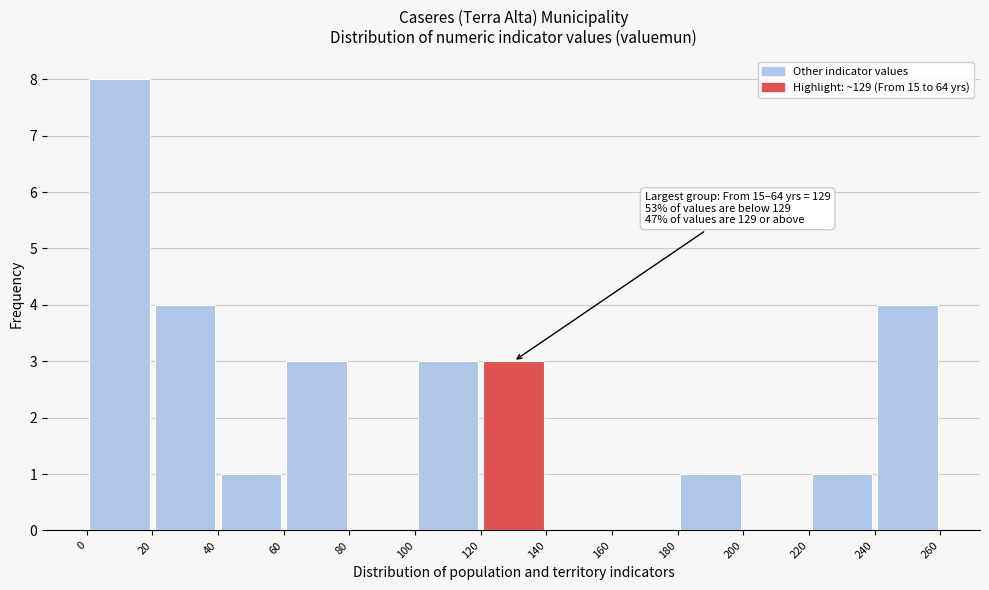

Over which range of the x-axis is the bar tallest?

0 to 20